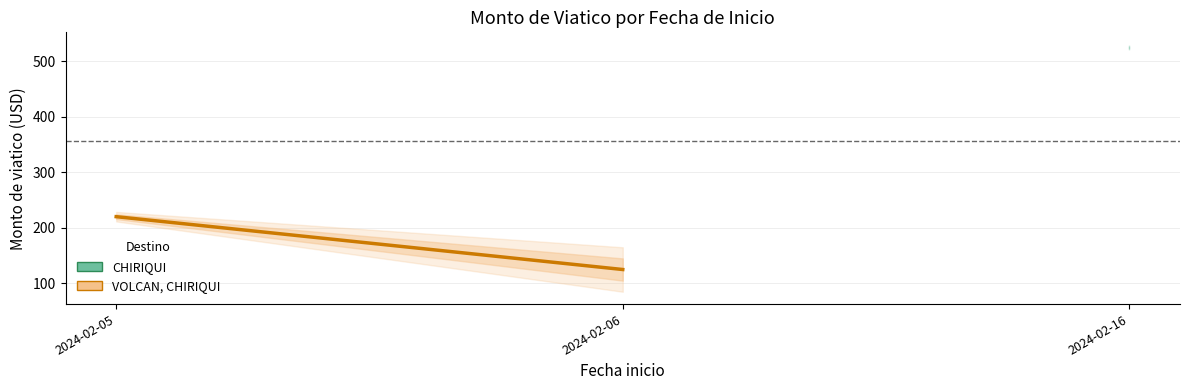

At which label does the data first exceed 220?

2024-02-05